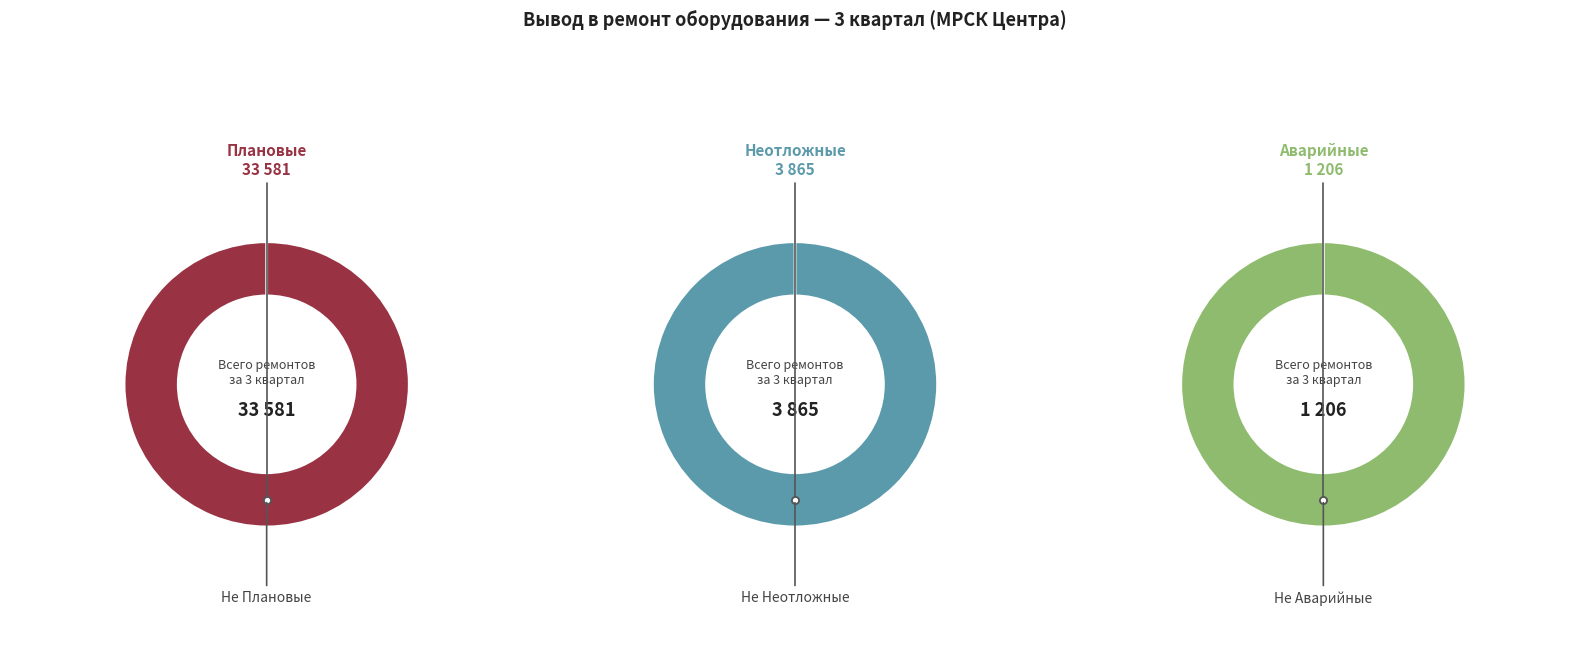

Is it true that Тамбовэнерго is 1% of the pie?

False